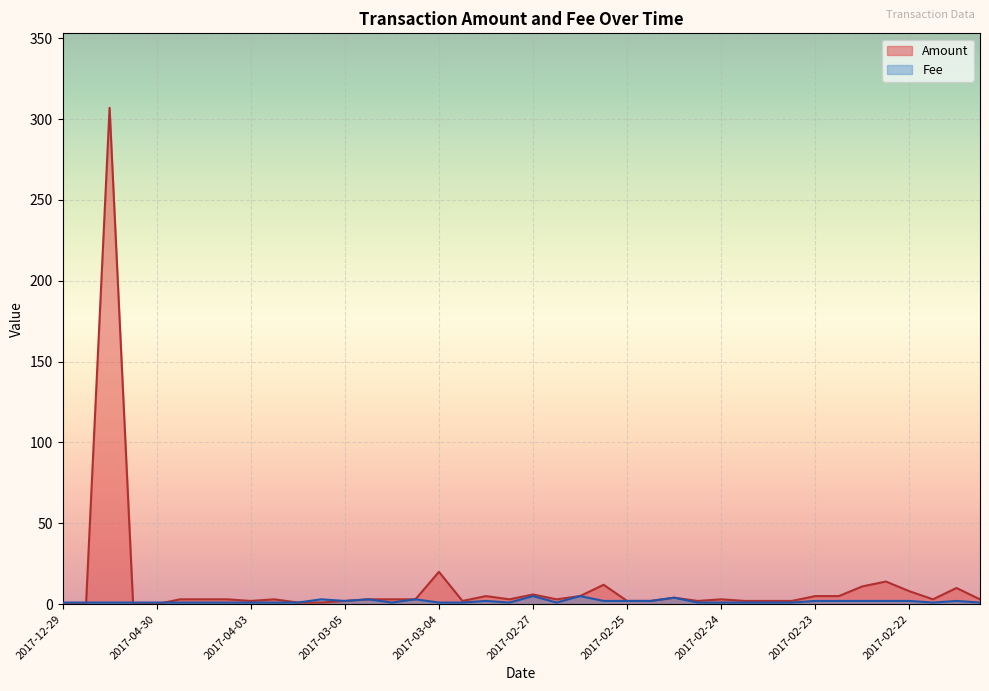

True or false: Fee has more than 2 interior local peaks.

True